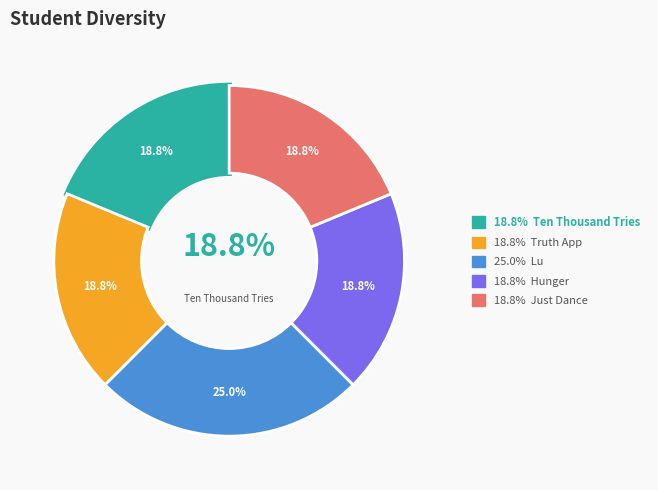

To the nearest percent, what is the average slice percentage?

20%